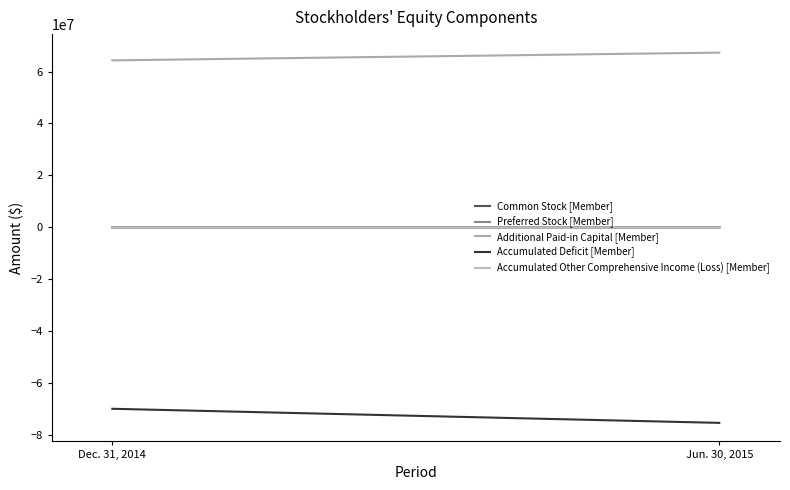

Which series has the largest total across all categories?

Additional Paid-in Capital [Member]